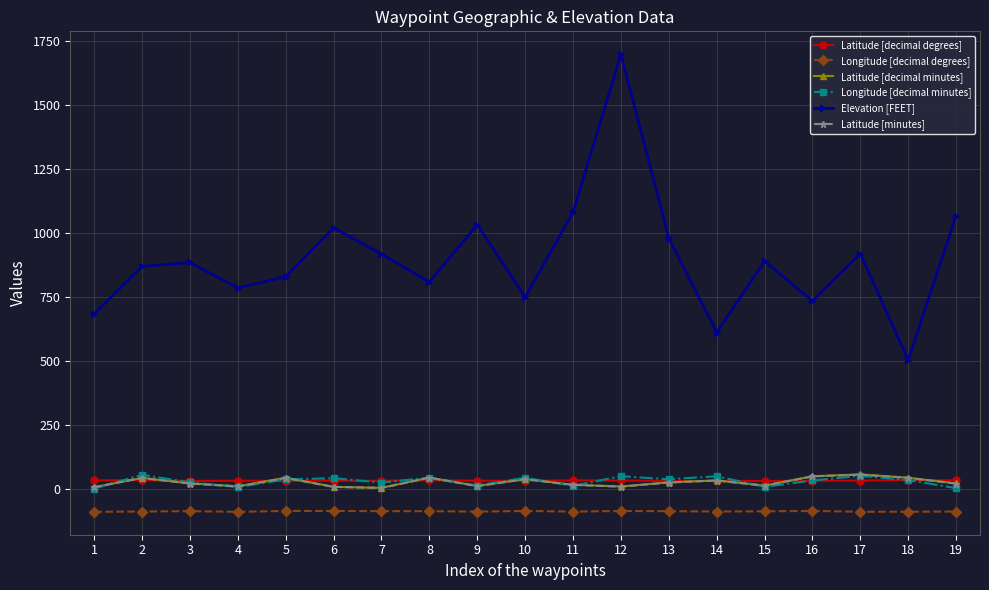

True or false: Latitude [minutes] has more than 2 points higher than both neighbors.

True